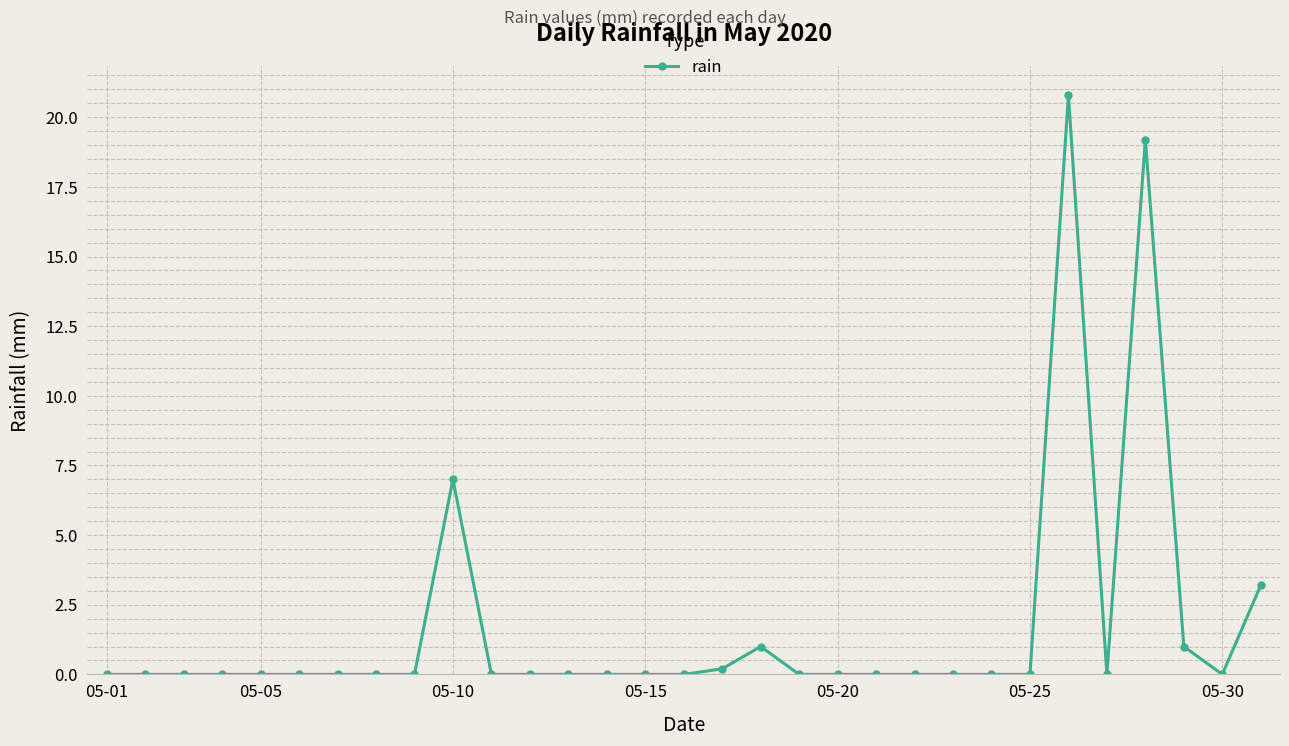

What is the difference between the second highest and second lowest values?

19.2